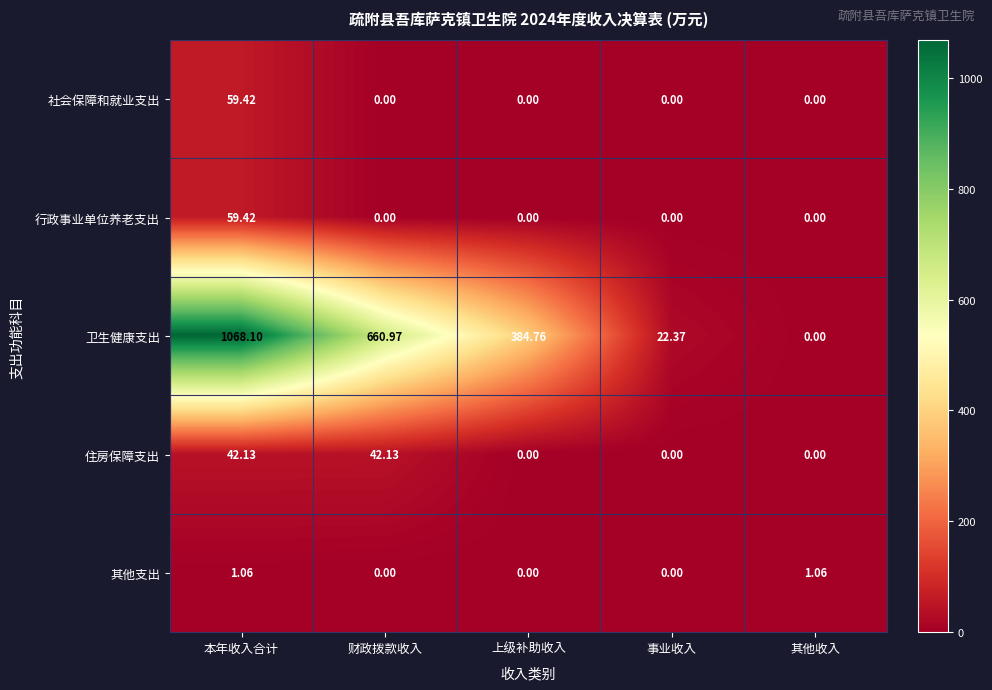

How many values in the 卫生健康支出 series are below 384?

2